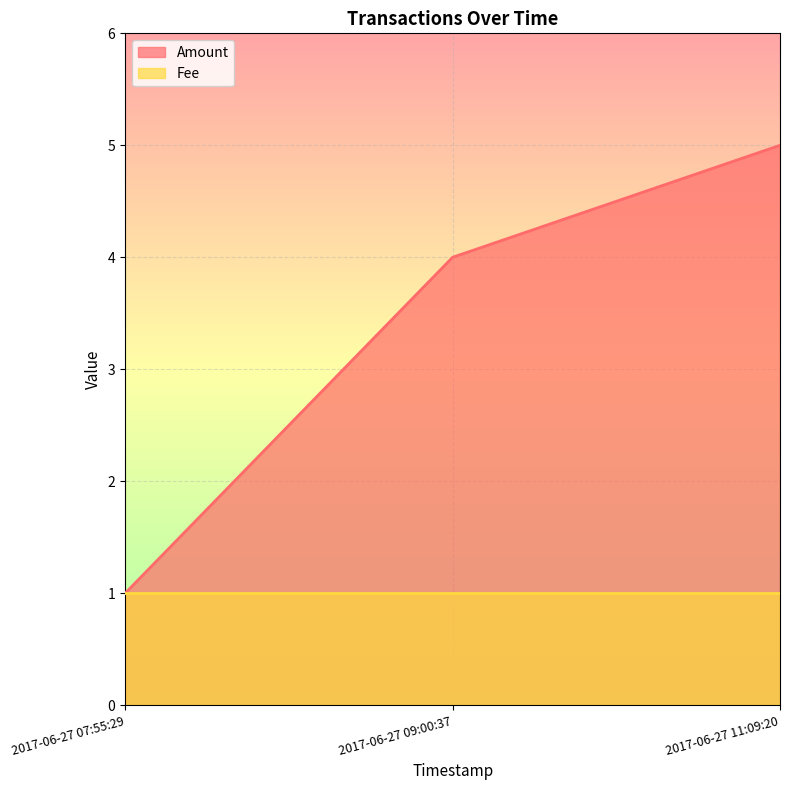

Approximately how many times larger is the value at 2017-06-27 11:09:20 compared to 2017-06-27 09:00:37?

1.2